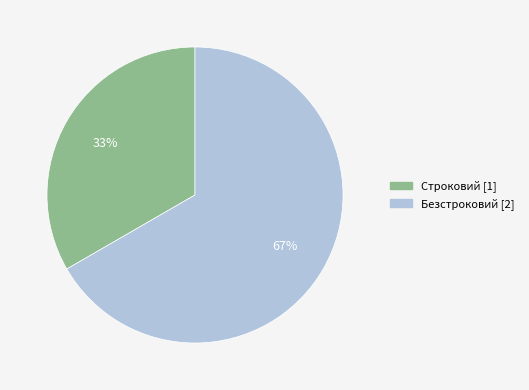

How many slices are in this pie chart?

2